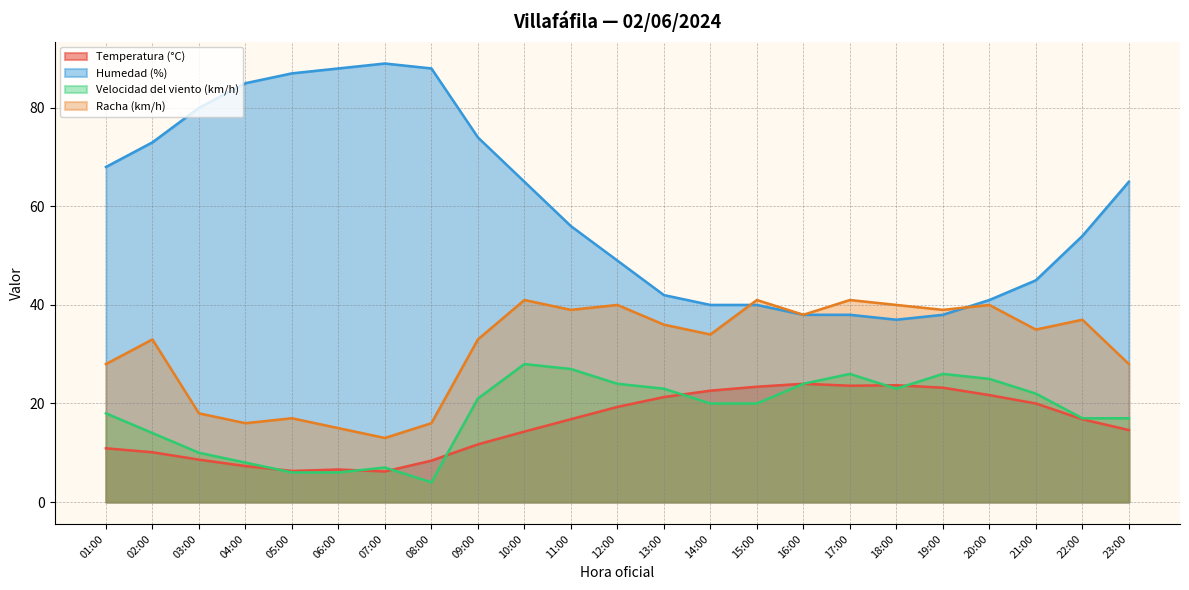

Rank the categories by Racha (km/h) value from highest to lowest.

10:00, 15:00, 17:00, 12:00, 18:00, 20:00, 11:00, 19:00, 16:00, 22:00, 13:00, 21:00, 14:00, 02:00, 09:00, 01:00, 23:00, 03:00, 05:00, 04:00, 08:00, 06:00, 07:00